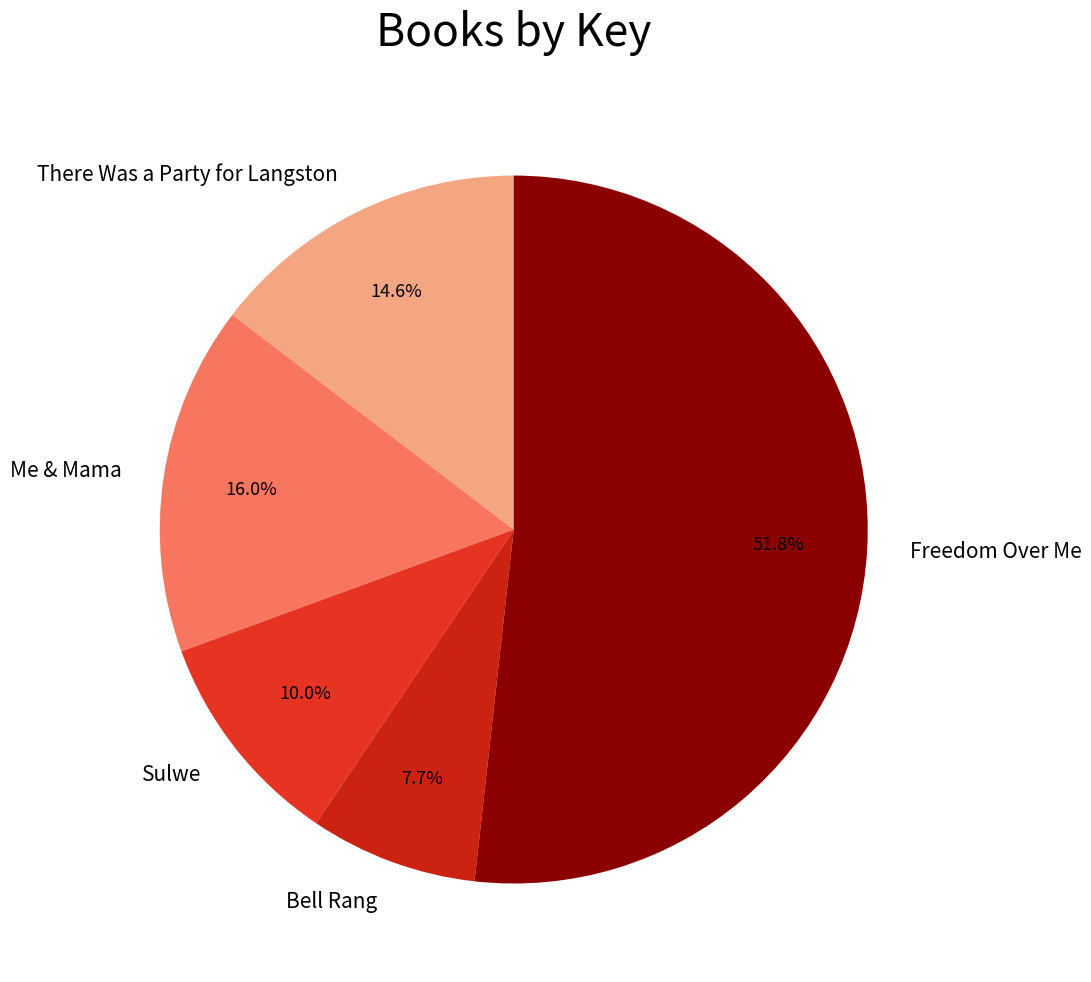

Between Sulwe and Bell Rang, which is larger?

Sulwe